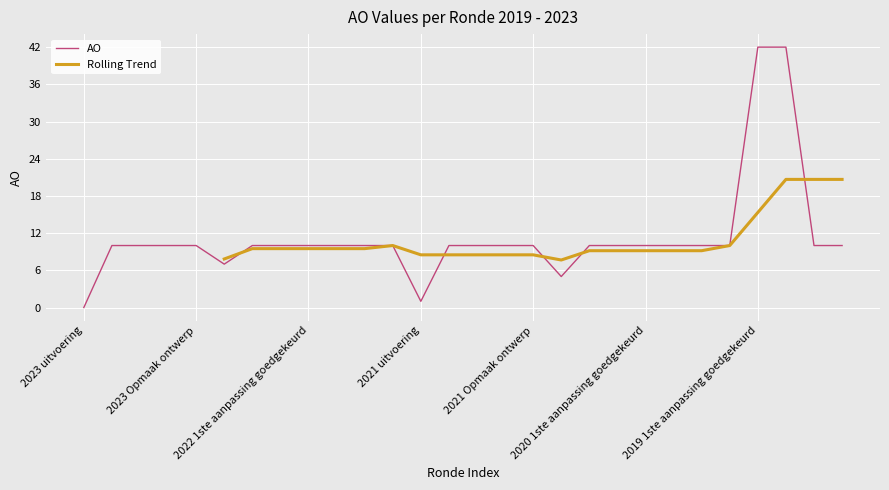

The chart shows a value of 73 at 2019 1ste aanpassing goedgekeurd. True or false?

False